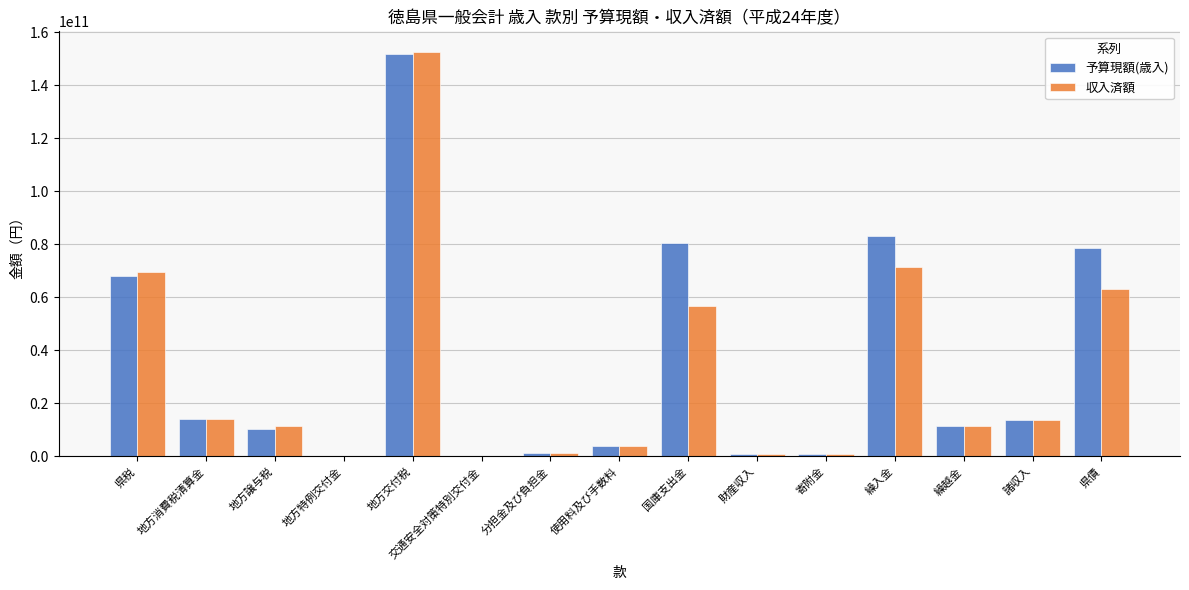

Is the value of 収入済額 at 地方消費税清算金 greater than the value of 予算現額(歳入) at 寄附金?

Yes